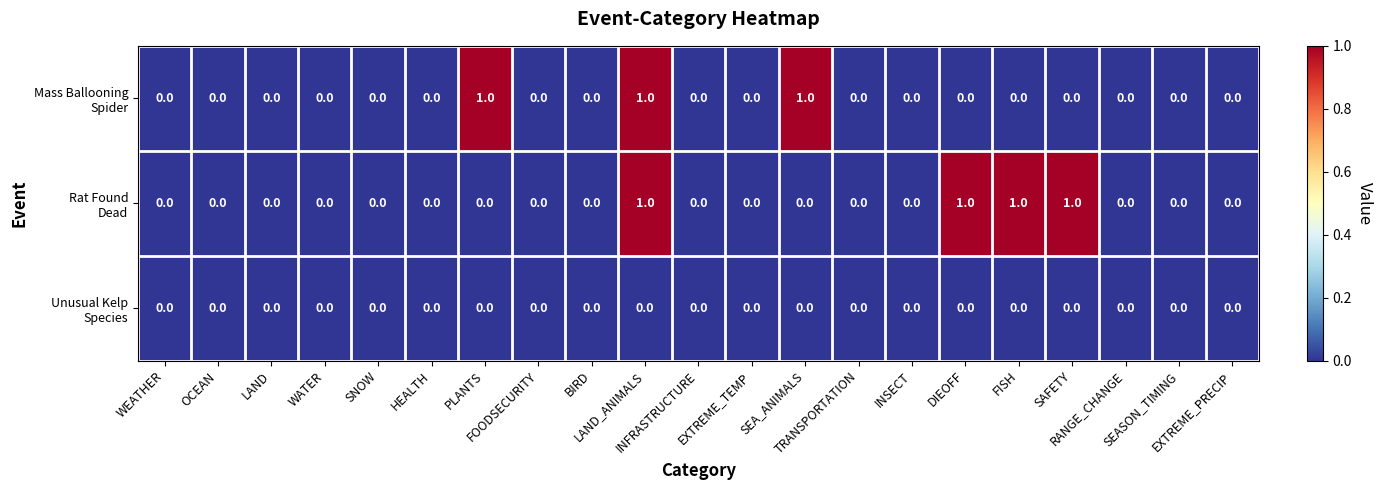

Count the number of data series in this chart.

3